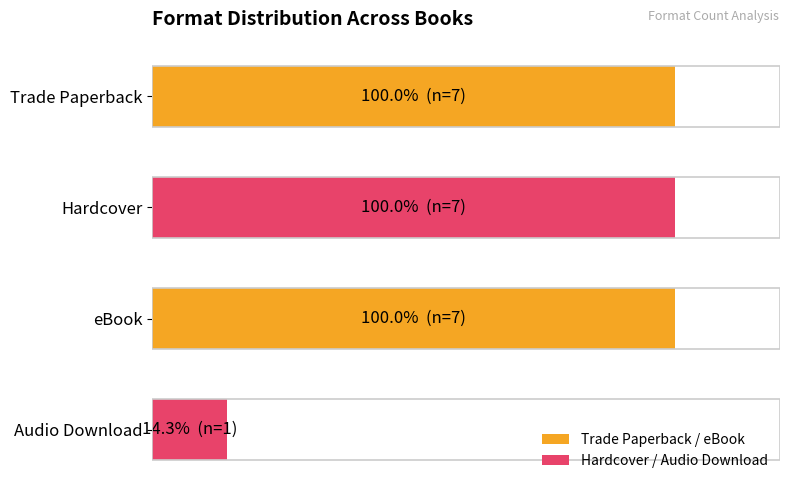

Does the chart contain any negative values?

No